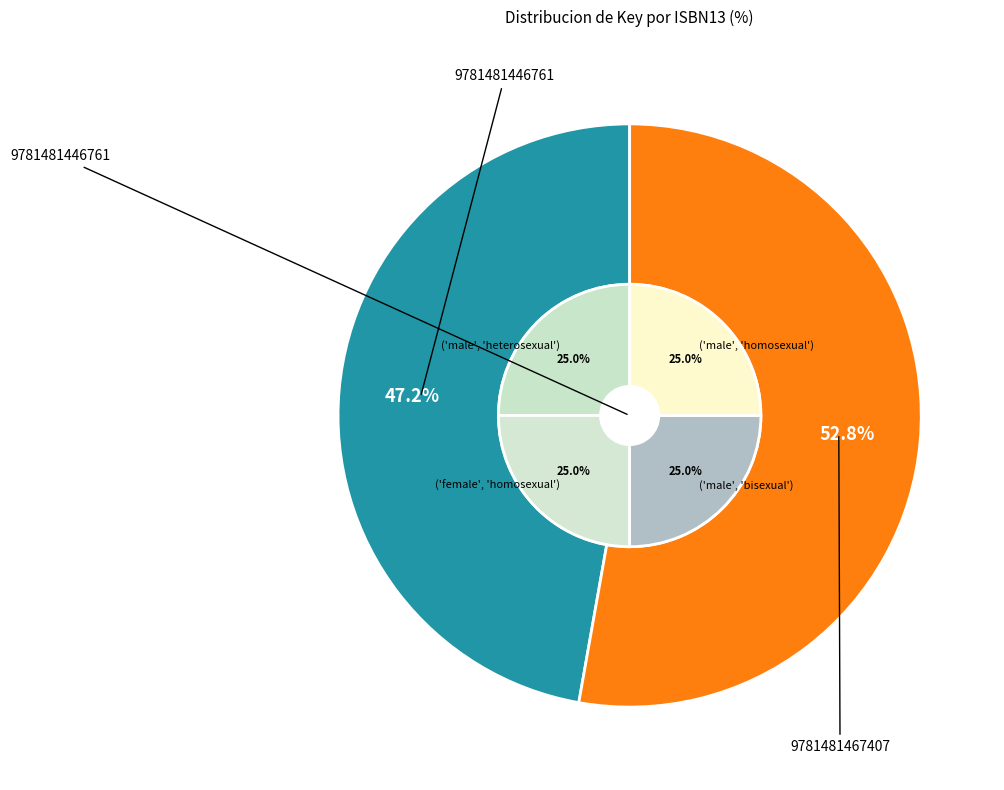

Which slice is the largest?

9781481467407